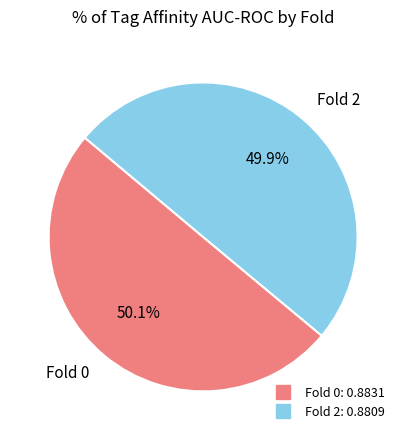

Does any single category account for the majority?

Yes